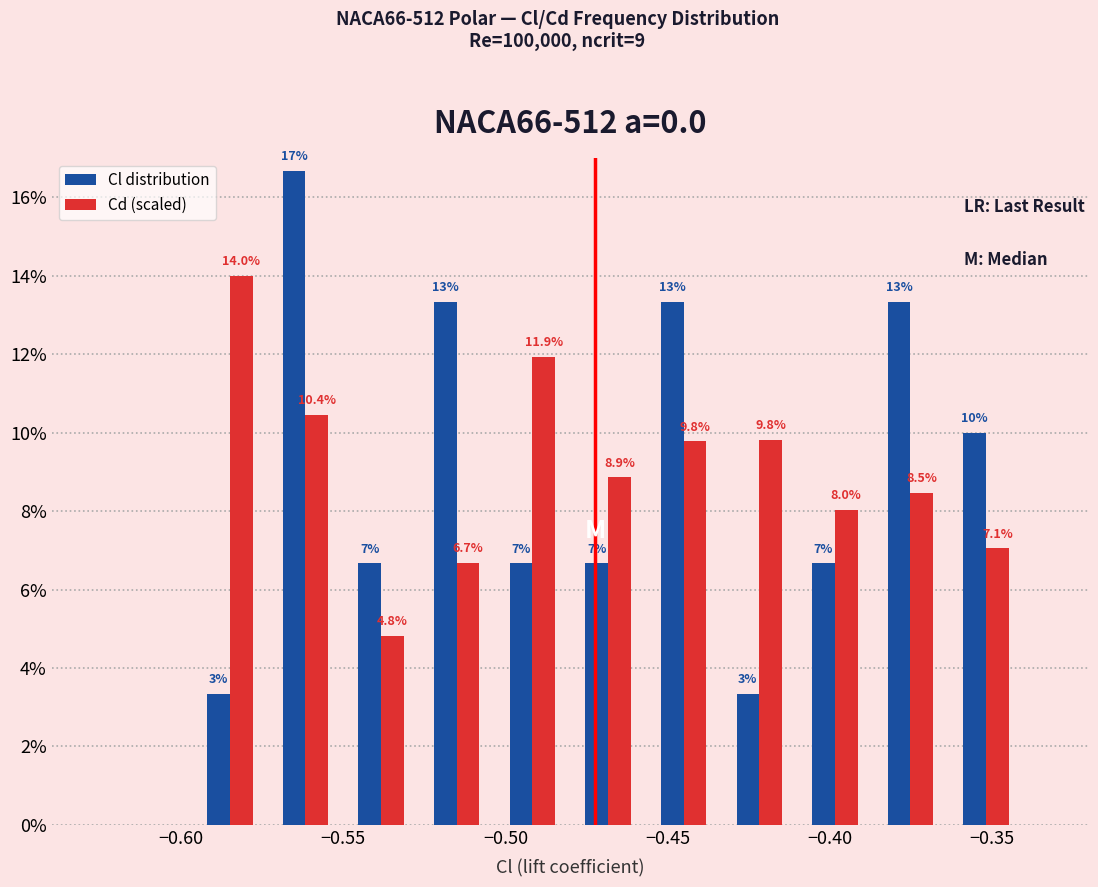

In the Cd (scaled) series, which range on the x-axis has the tallest bar?

-0.595 to -0.575